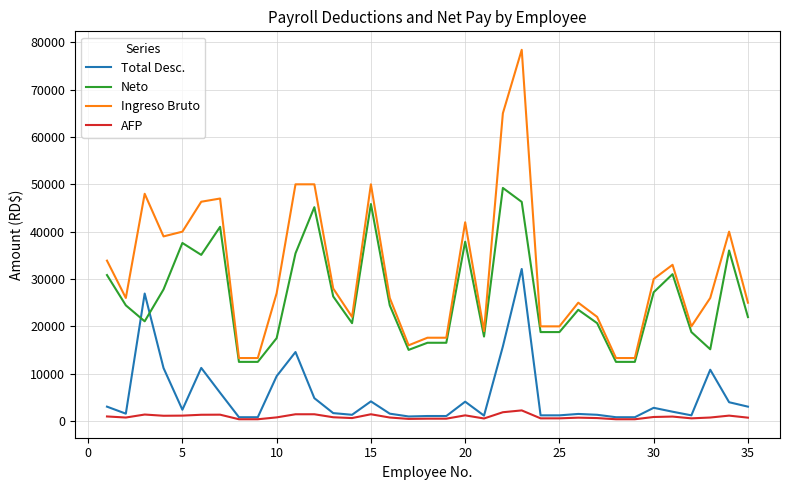

Rank the series by their maximum value, from lowest to highest.

AFP, Total Desc., Neto, Ingreso Bruto